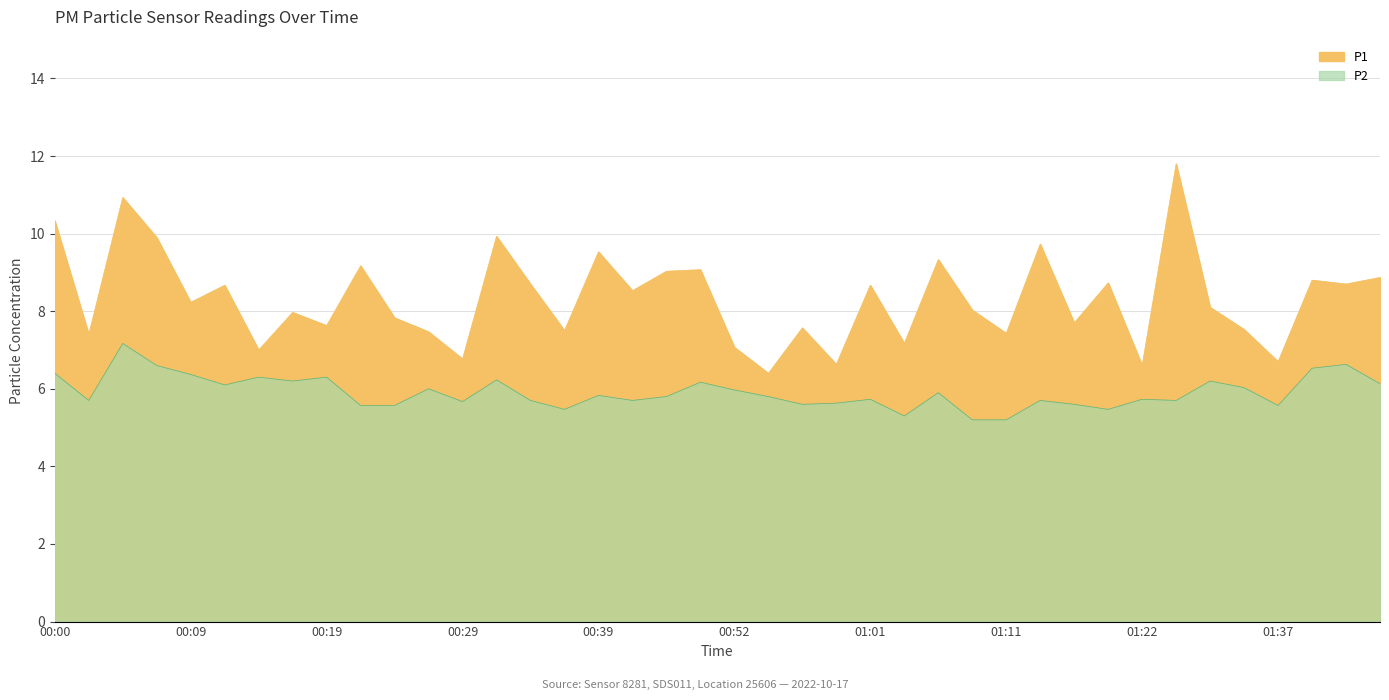

True or false: P1 and P2 cross at least once.

False